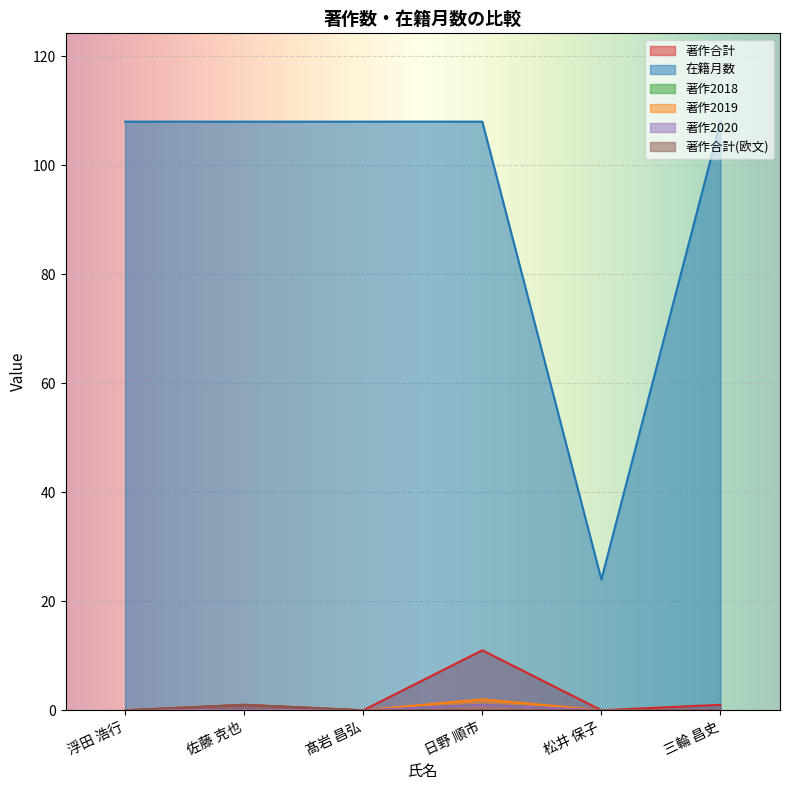

What position from the left is 佐藤 克也?

2